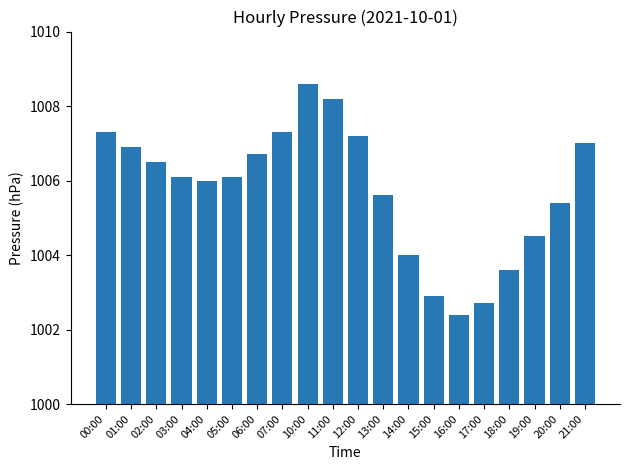

What is the difference between the values at 05:00 and 19:00?

1.6